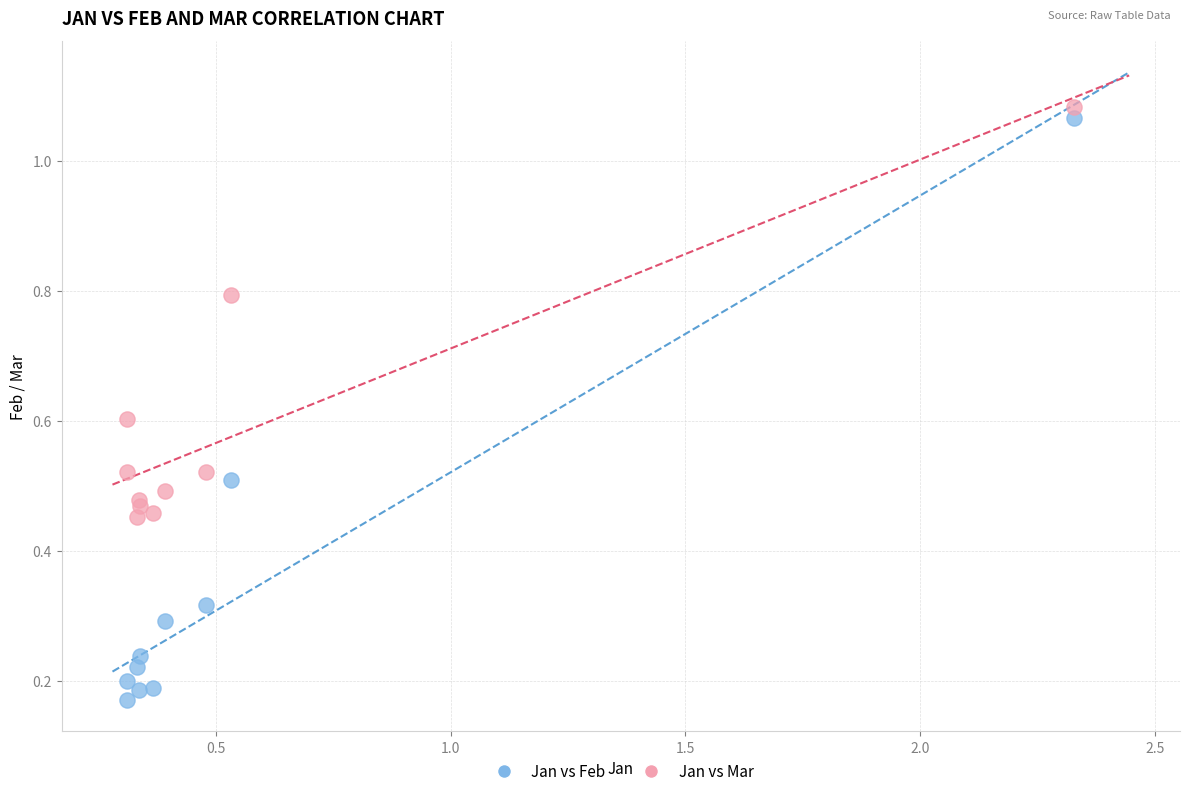

Which series reaches the minimum Y coordinate?

Jan vs Feb